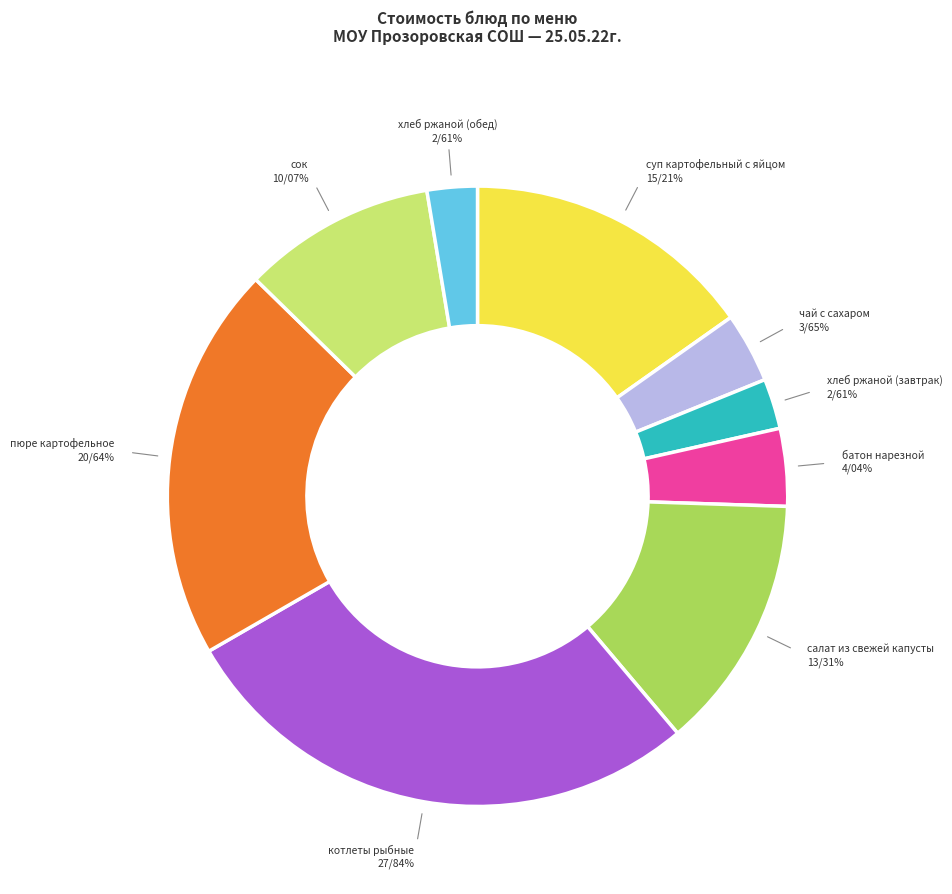

What is the ratio of the value at хлеб ржаной (обед) to the value at котлеты рыбные?

0.1